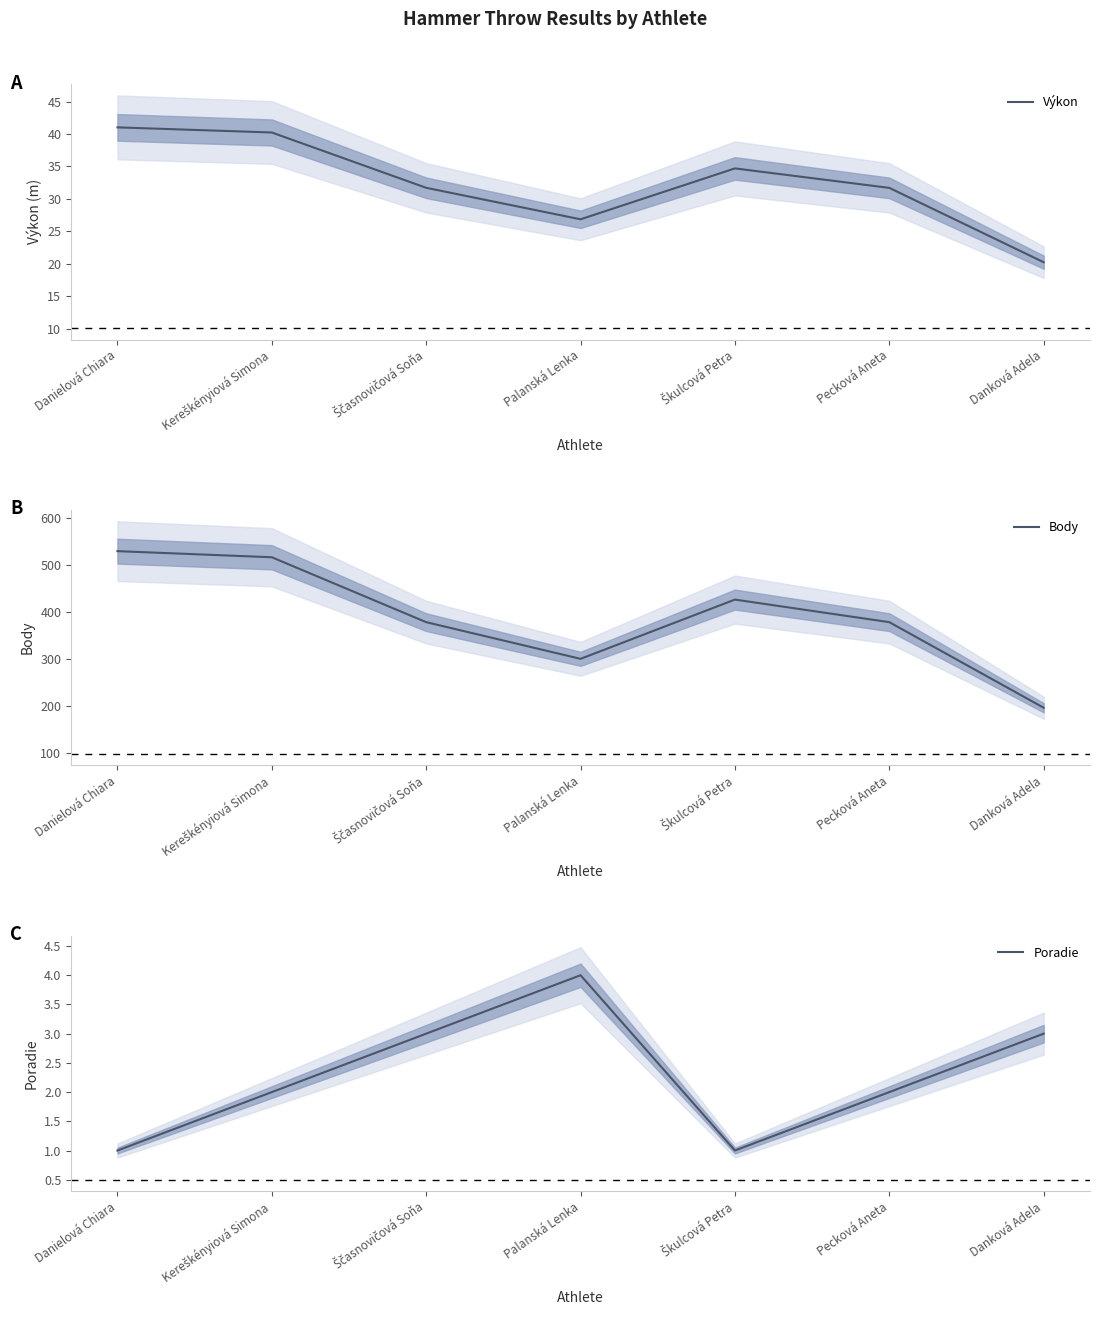

Which has a higher value, Kereškényiová Simona or Ščasnovičová Soňa?

Kereškényiová Simona